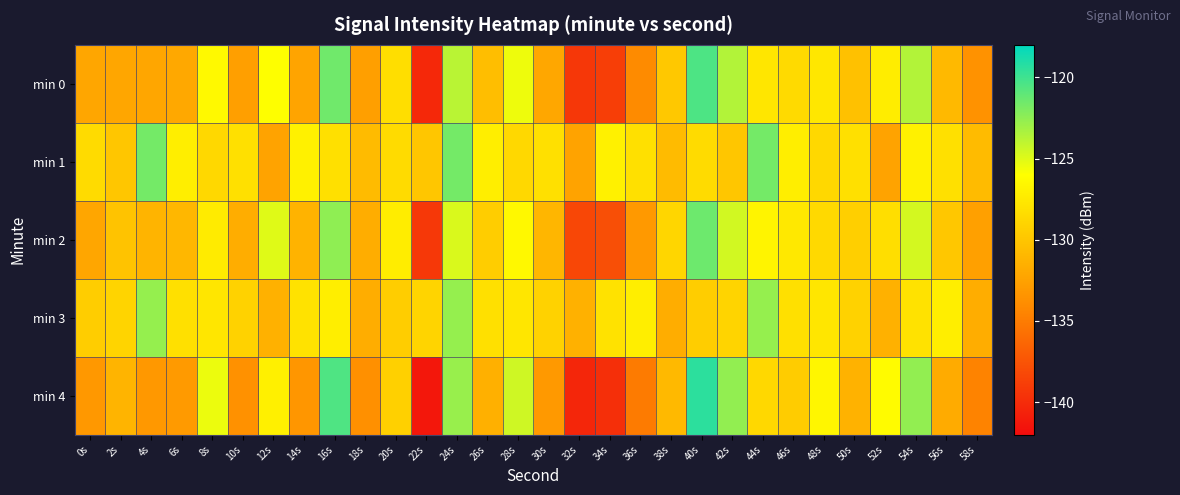

Reading right to left, what are all the values shown in this chart?

min 0: 58s=-133.6	56s=-130.9	54s=-123.6	52s=-127.2	50s=-130.3	48s=-127.6	46s=-128.5	44s=-127.7	42s=-123.6	40s=-120.4	38s=-129.8	36s=-134.0	34s=-138.8	32s=-139.3	30s=-132.1	28s=-125.5	26s=-130.5	24s=-123.8	22s=-140.3	20s=-128.3	18s=-132.7	16s=-121.5	14s=-132.3	12s=-126.0	10s=-132.7	8s=-126.4	6s=-132.0	4s=-132.2	2s=-132.2	0s=-132.2
min 1: 58s=-130.7	56s=-128.1	54s=-127.0	52s=-132.4	50s=-128.1	48s=-128.7	46s=-127.2	44s=-121.7	42s=-129.9	40s=-128.5	38s=-130.7	36s=-128.1	34s=-127.0	32s=-132.4	30s=-128.1	28s=-128.7	26s=-127.2	24s=-121.7	22s=-129.9	20s=-128.5	18s=-130.7	16s=-128.1	14s=-127.0	12s=-132.4	10s=-128.1	8s=-128.7	6s=-127.2	4s=-121.7	2s=-129.9	0s=-128.5
min 2: 58s=-132.6	56s=-129.9	54s=-124.6	52s=-128.2	50s=-129.3	48s=-128.6	46s=-127.5	44s=-126.7	42s=-124.6	40s=-121.4	38s=-128.8	36s=-133.0	34s=-137.8	32s=-138.3	30s=-131.1	28s=-126.5	26s=-129.5	24s=-124.8	22s=-139.3	20s=-127.3	18s=-131.7	16s=-122.5	14s=-131.3	12s=-125.0	10s=-131.7	8s=-127.4	6s=-131.0	4s=-131.2	2s=-130.2	0s=-132.2
min 3: 58s=-131.7	56s=-127.1	54s=-128.0	52s=-131.4	50s=-129.1	48s=-127.7	46s=-128.2	44s=-122.7	42s=-128.9	40s=-129.5	38s=-131.7	36s=-127.1	34s=-128.0	32s=-131.4	30s=-129.1	28s=-127.7	26s=-128.2	24s=-122.7	22s=-128.9	20s=-129.5	18s=-131.7	16s=-127.1	14s=-128.0	12s=-131.4	10s=-129.1	8s=-127.7	6s=-128.2	4s=-122.7	2s=-128.9	0s=-129.5
min 4: 58s=-134.6	56s=-131.9	54s=-122.6	52s=-126.2	50s=-131.3	48s=-126.6	46s=-129.5	44s=-128.7	42s=-122.6	40s=-119.4	38s=-130.8	36s=-135.0	34s=-139.8	32s=-140.3	30s=-133.1	28s=-124.5	26s=-131.5	24s=-122.8	22s=-141.3	20s=-129.3	18s=-133.7	16s=-120.5	14s=-133.3	12s=-127.0	10s=-133.7	8s=-125.4	6s=-133.0	4s=-133.2	2s=-131.2	0s=-133.2